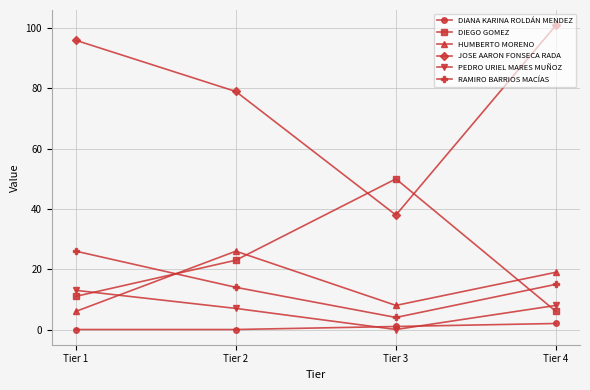

Which series changed the most between Tier 1 and Tier 2?

HUMBERTO MORENO